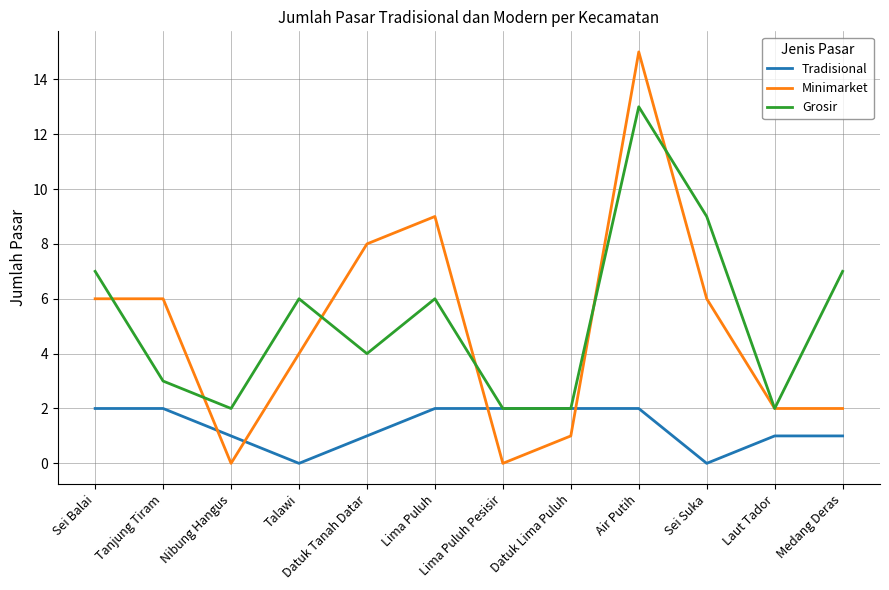

What is the difference between the Minimarket values at Sei Suka and Medang Deras?

4